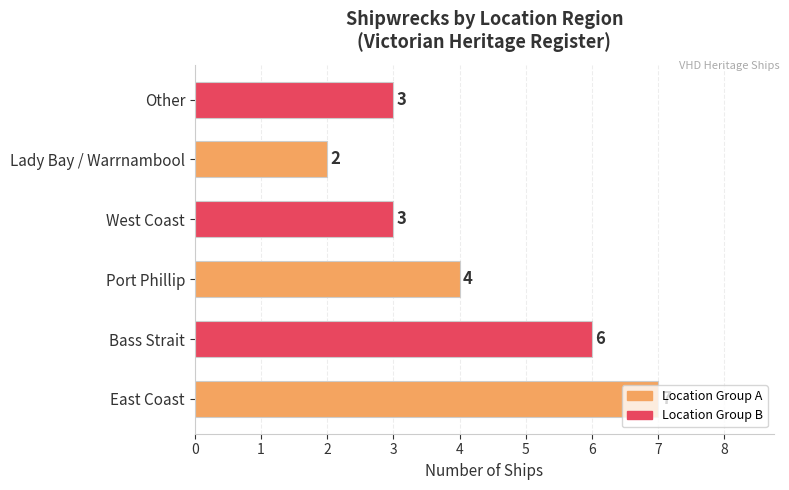

Is it true that the value at West Coast is 3?

True